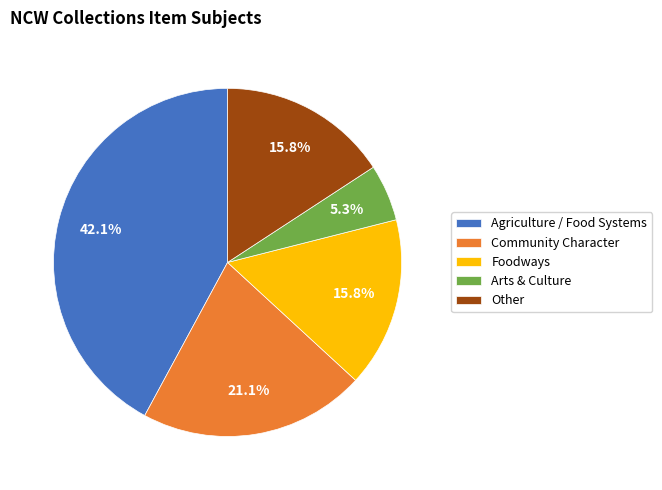

To the nearest percent, what is the average slice percentage?

20%